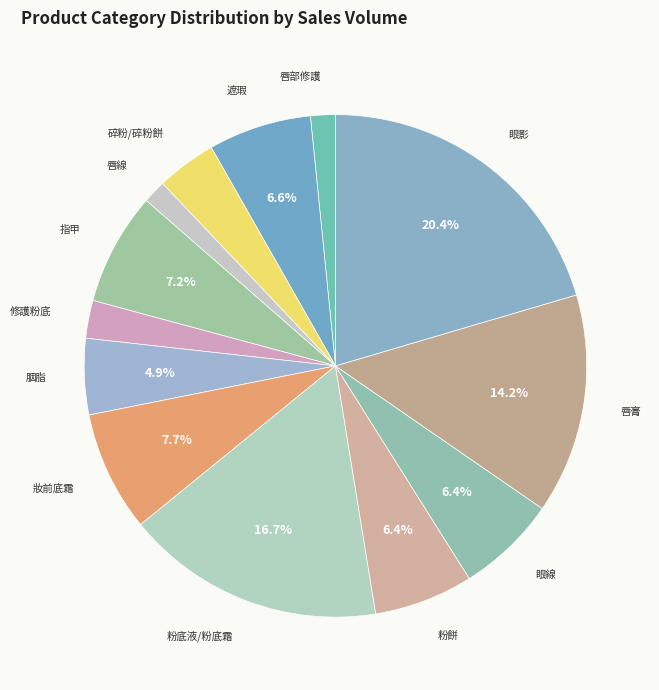

Does any single category account for the majority?

No